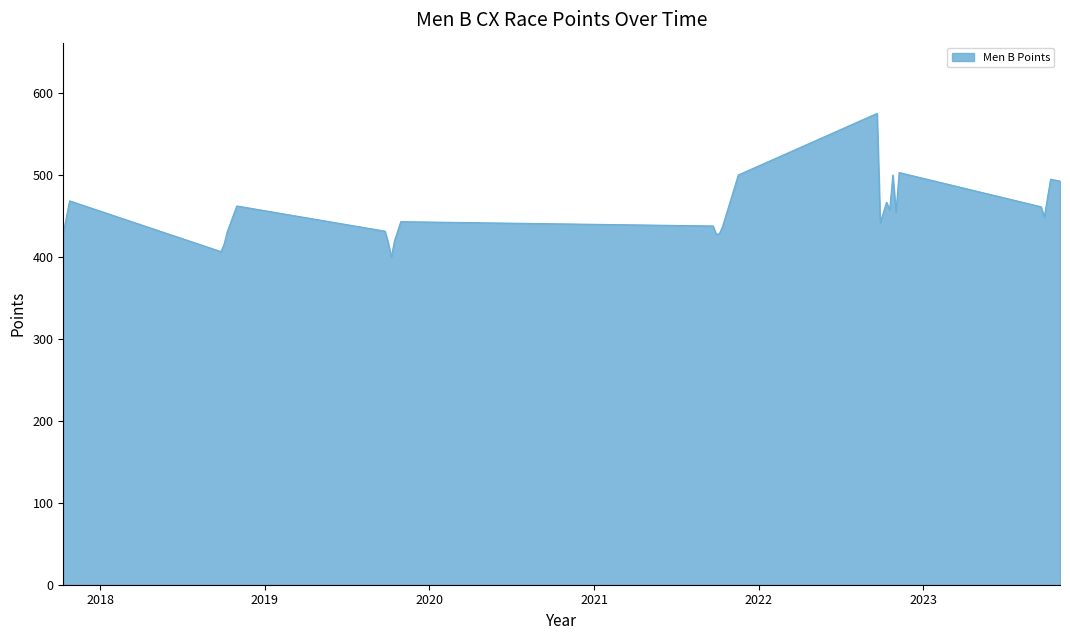

What is the maximum value shown in the chart?

575.4